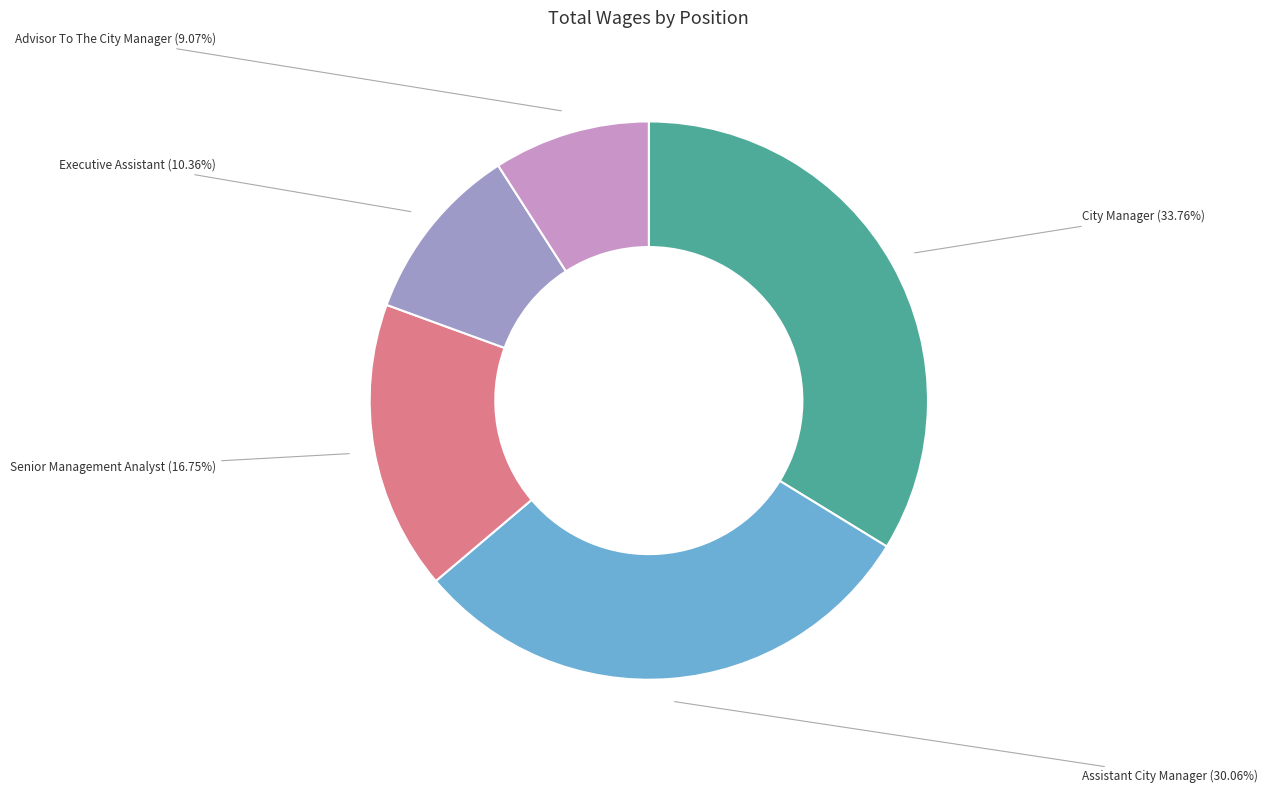

Count the number of slices in the pie.

5